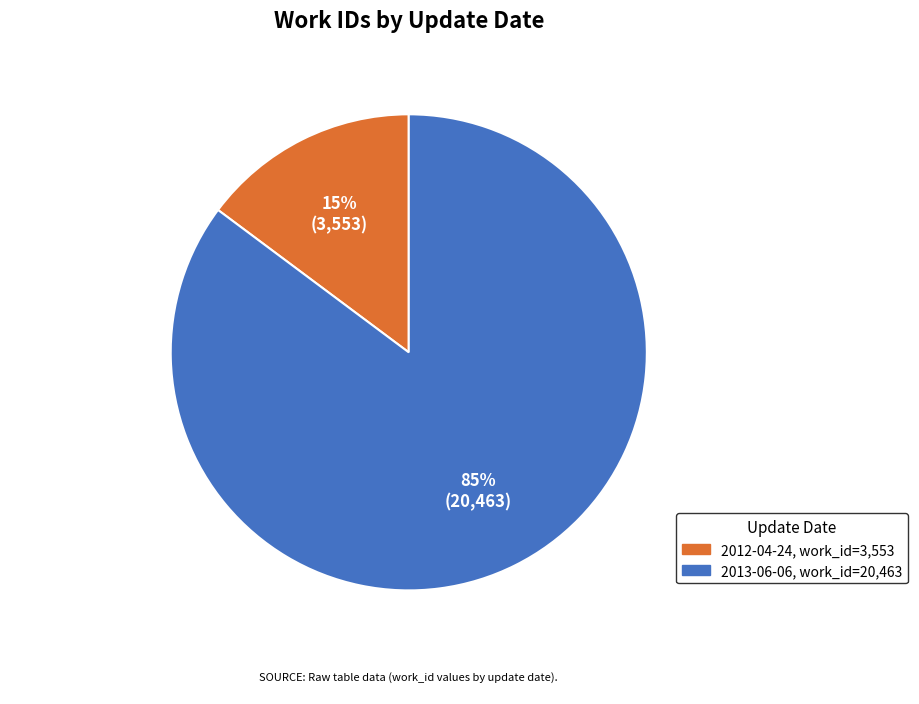

Do 2013-06-06 and 2012-04-24 together represent more than half of the pie?

Yes